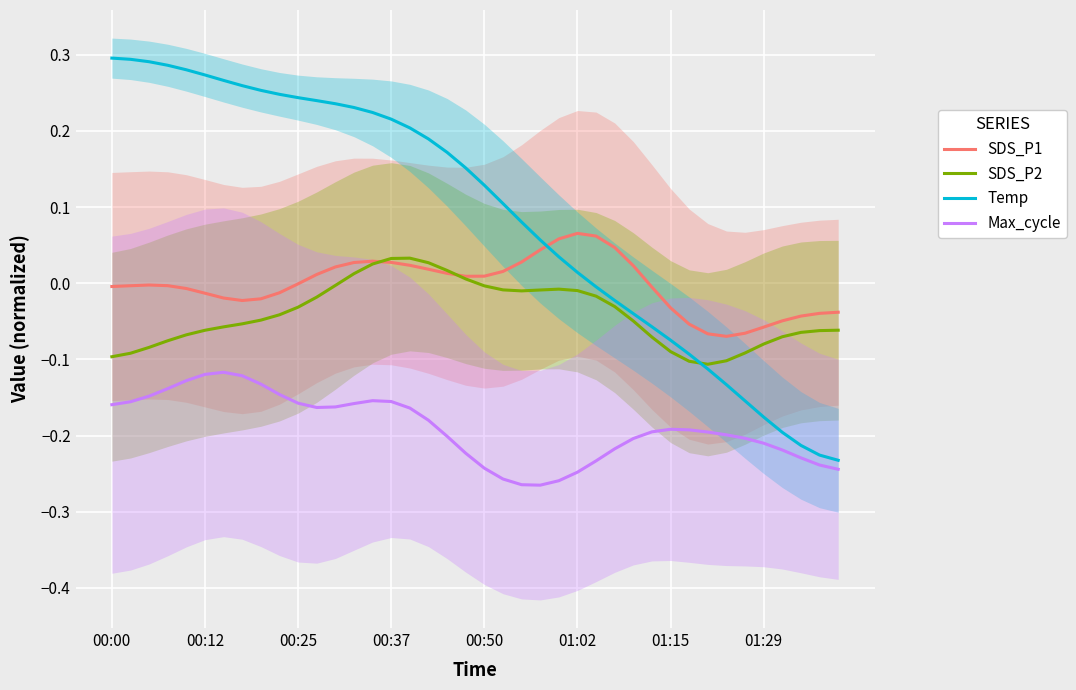

True or false: Temp and SDS_P1 cross at least once.

True